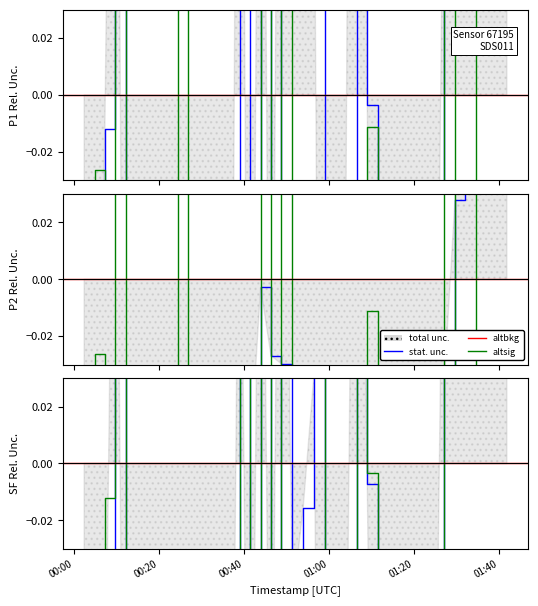

Between 2023-04-03T00:19:25 and 2023-04-03T01:39:24, which series saw the biggest shift?

P2